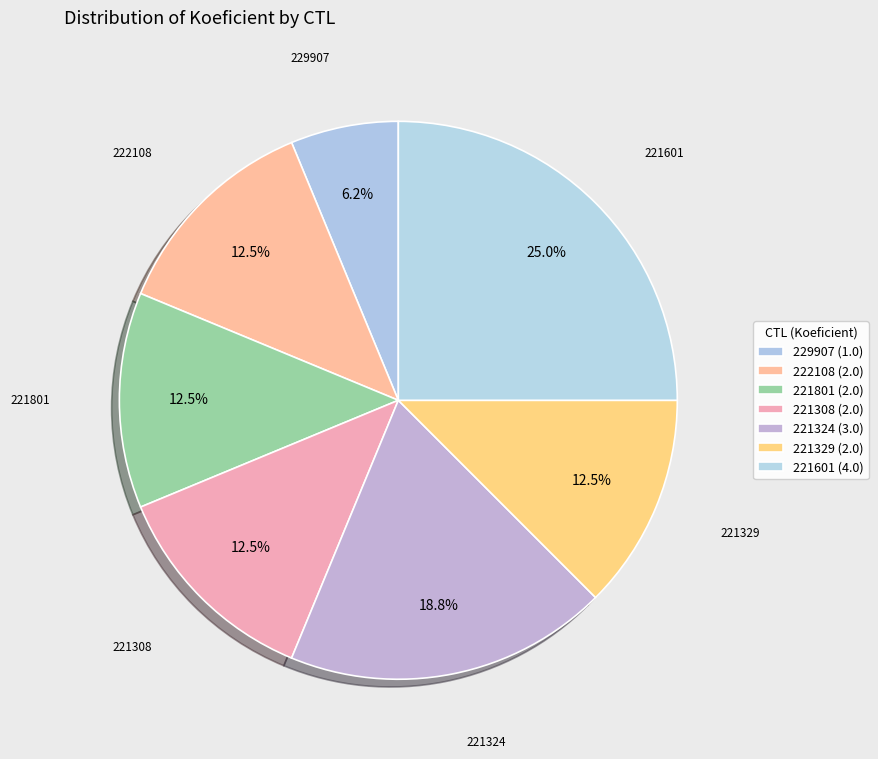

Which slice is the smallest?

229907